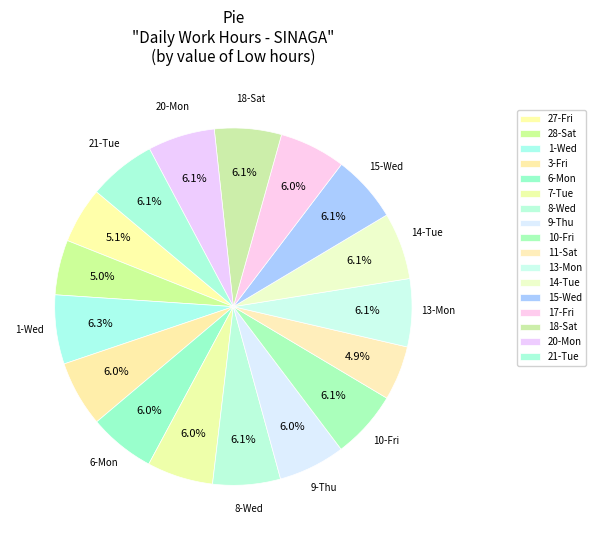

Does 21-Tue account for over 50% of the chart?

No